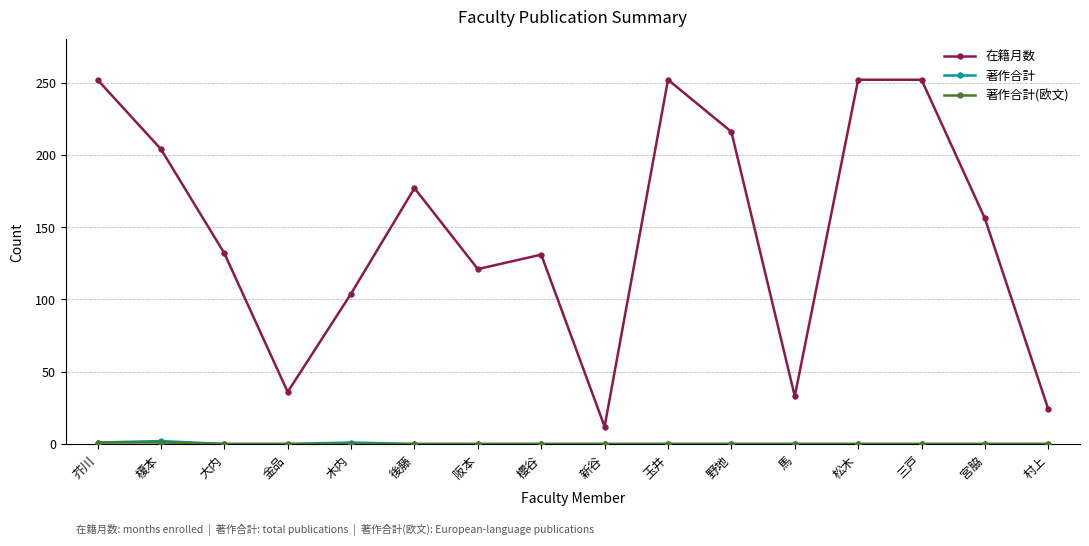

Which series has the widest spread of values?

在籍月数